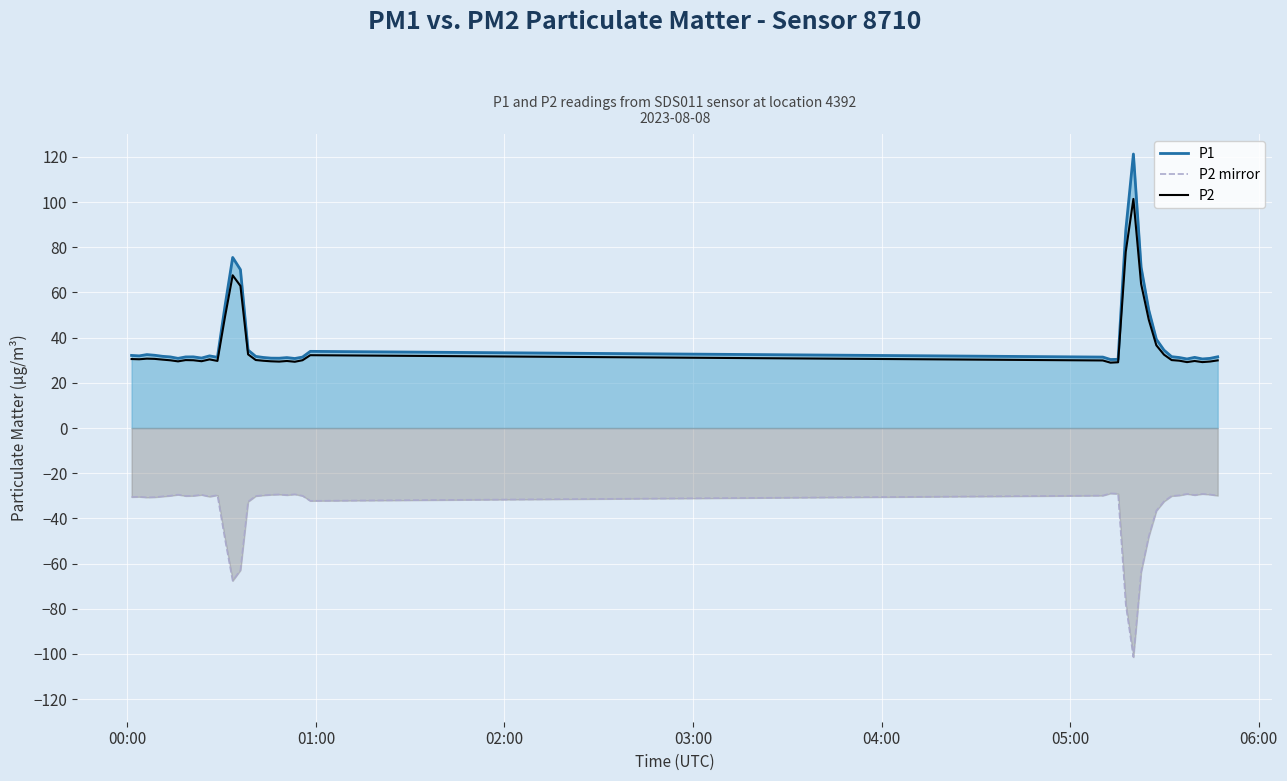

What is the minimum value for P2 mirror?

-101.4